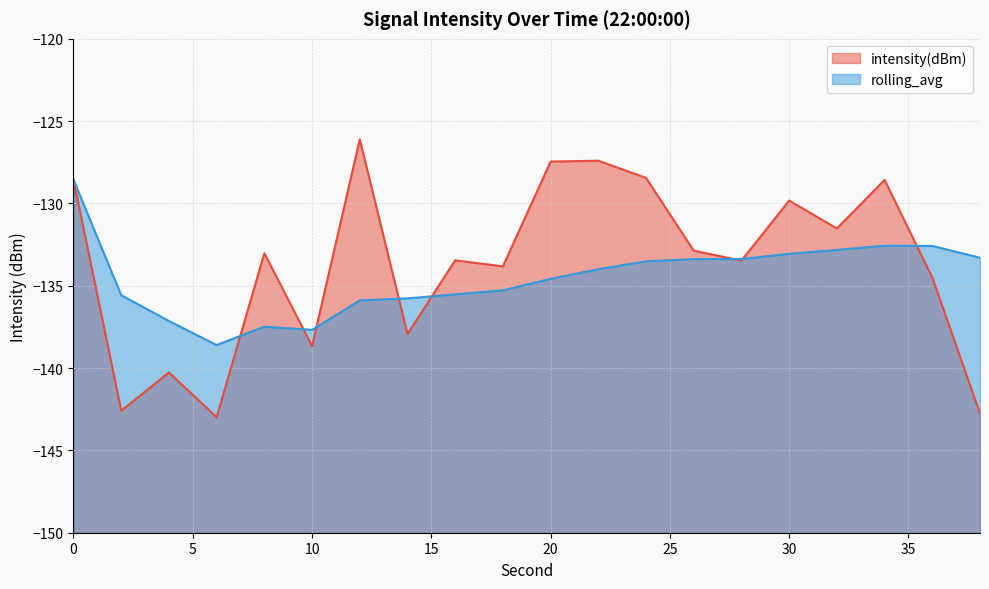

How many data points in intensity(dBm) are less than -133?

11